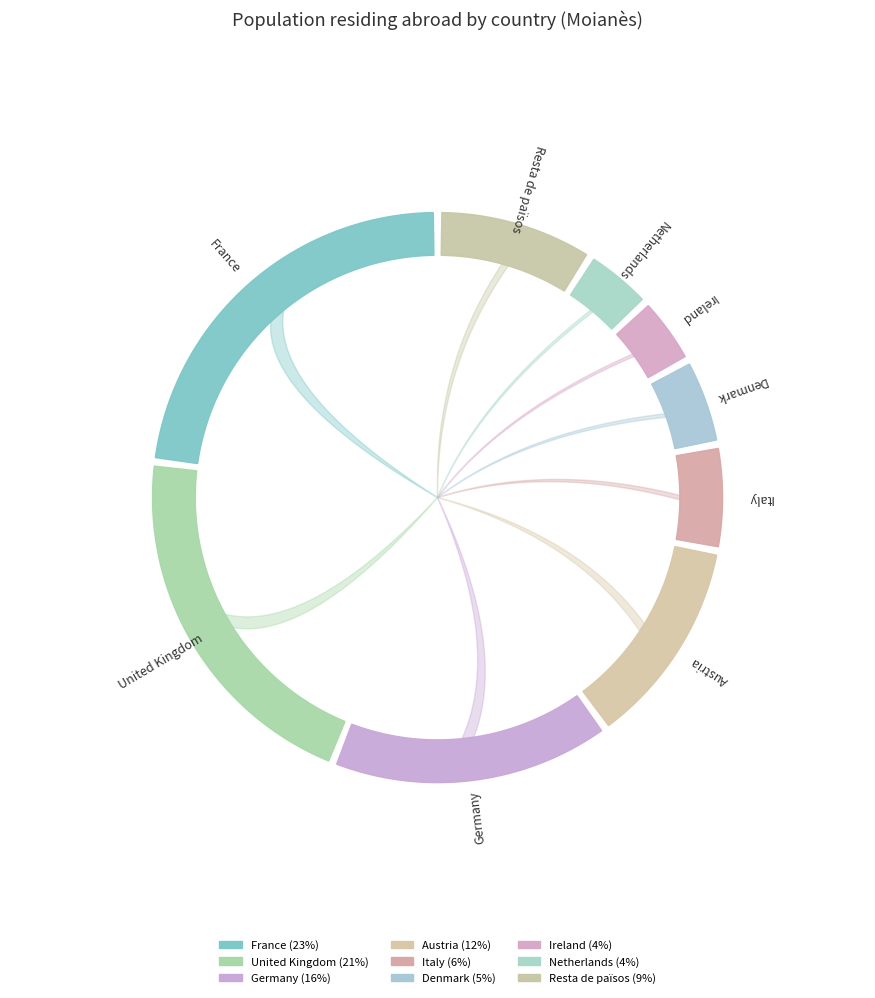

Which slice is the smallest?

Ireland